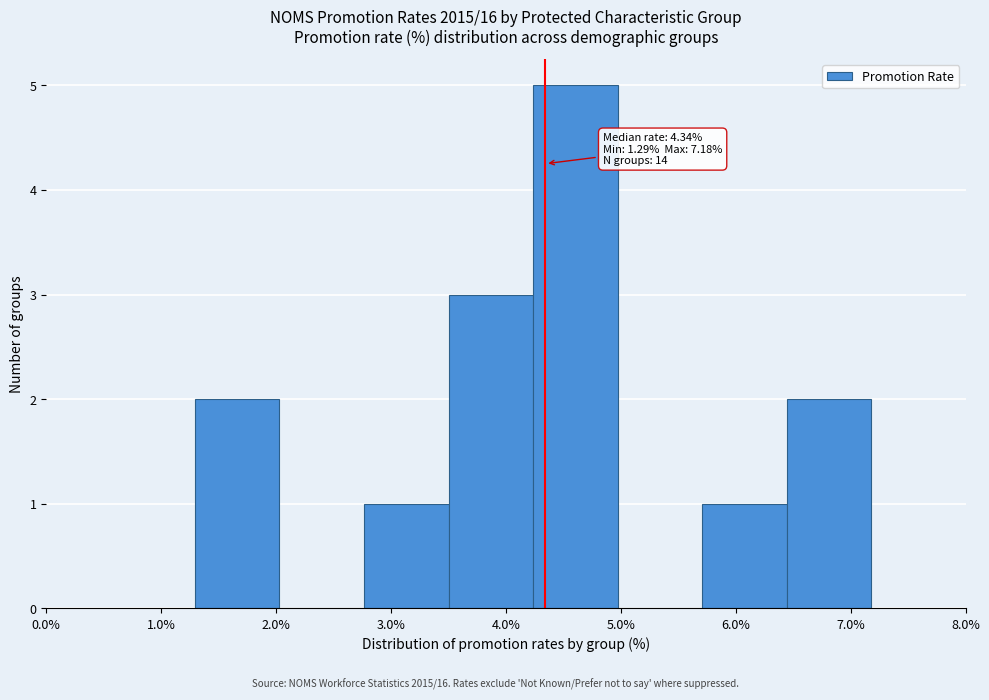

Over which range of the x-axis is the bar tallest?

4.2 to 5.0